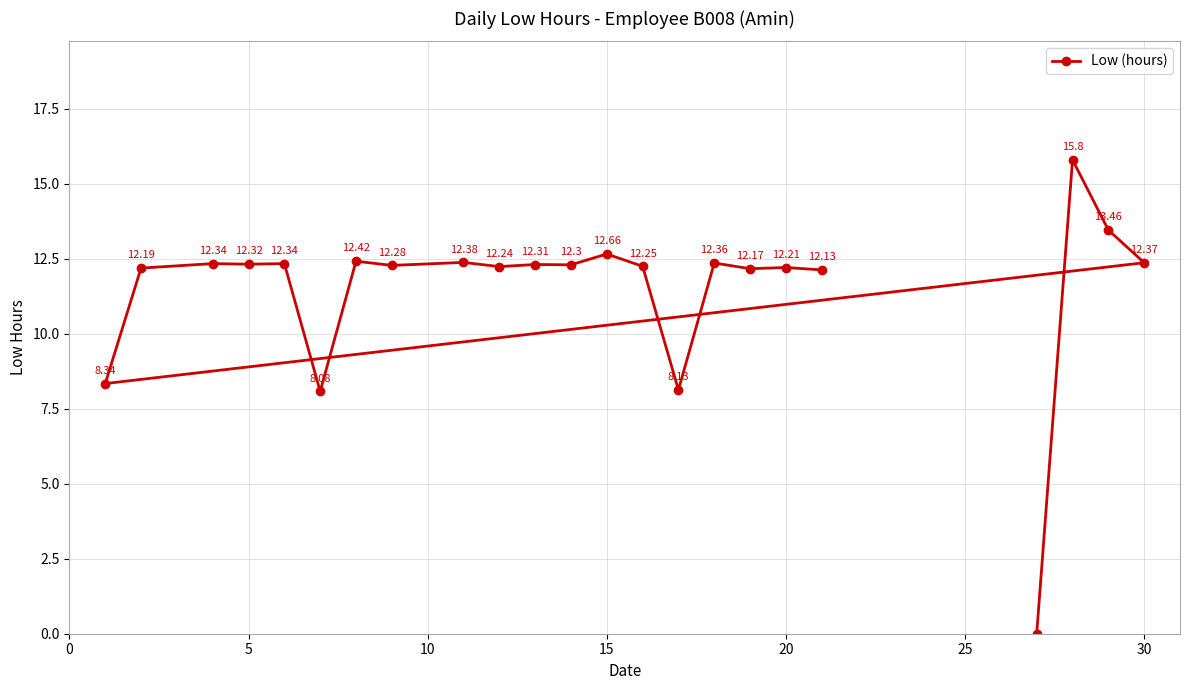

What is the value of the 17th point from the left?

12.7